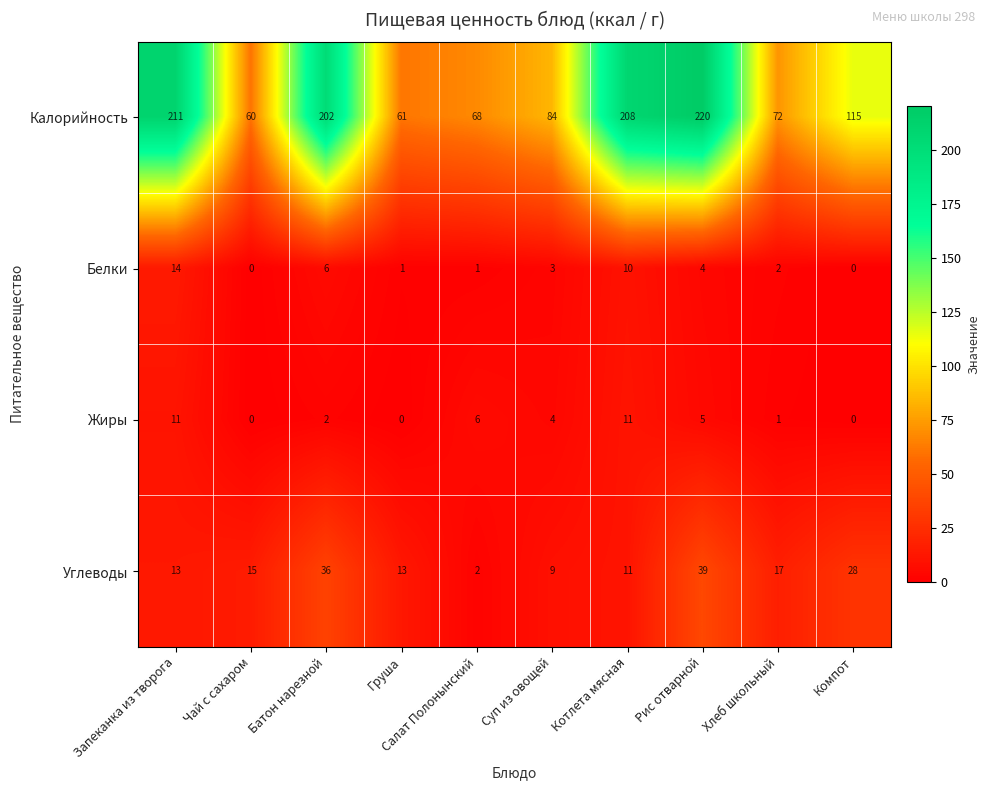

List the series in order of their peak value, lowest first.

Жиры, Белки, Углеводы, Калорийность